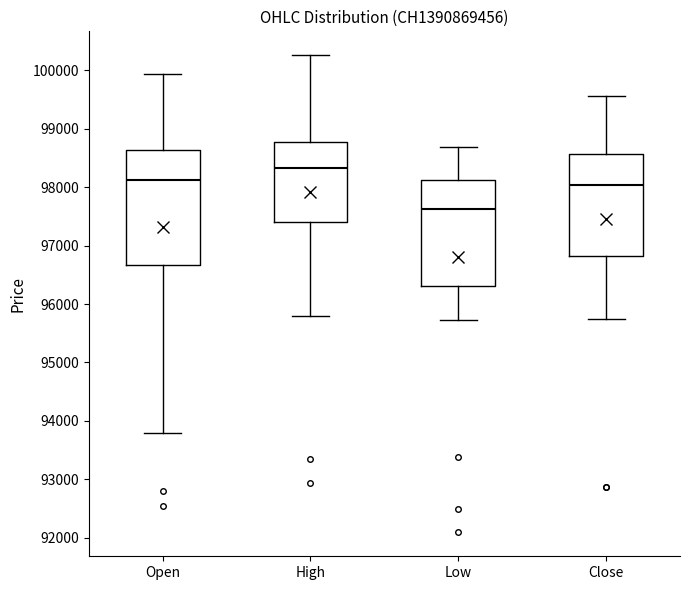

Comparing the boxes themselves (not the whiskers), which one is the tallest?

Open